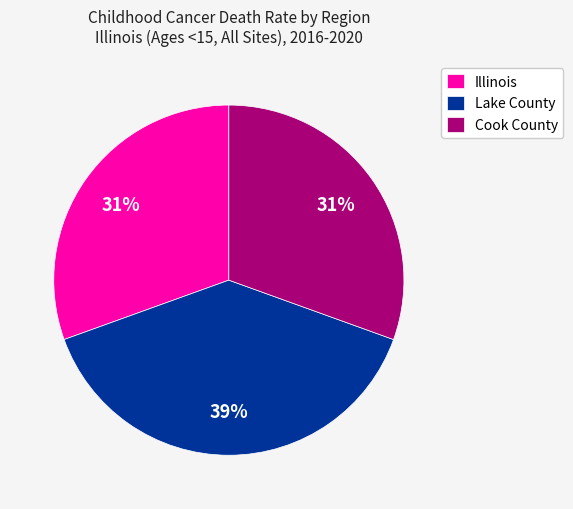

Which has a higher value, Cook County or Lake County?

Lake County